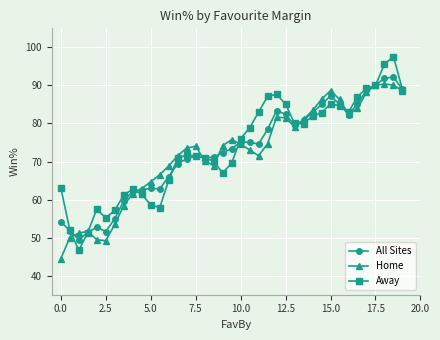

What is the value of the All Sites point at the 26th from the left?

82.4